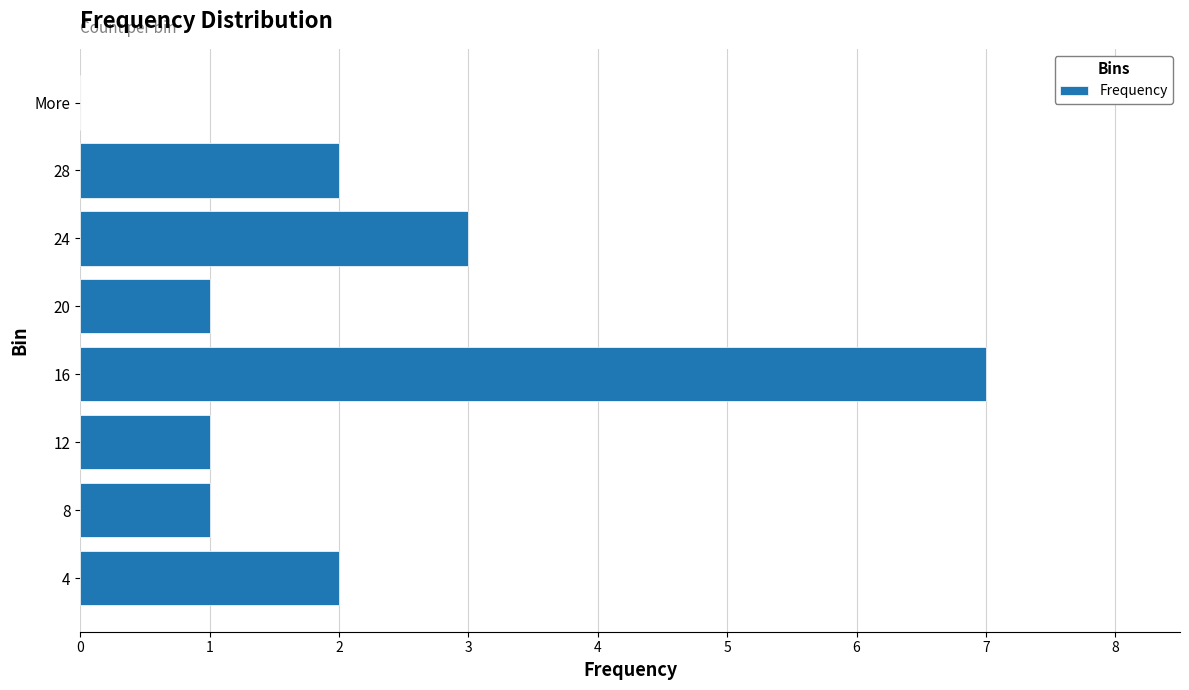

What is the ratio of the value at 24 to the value at 16?

0.4